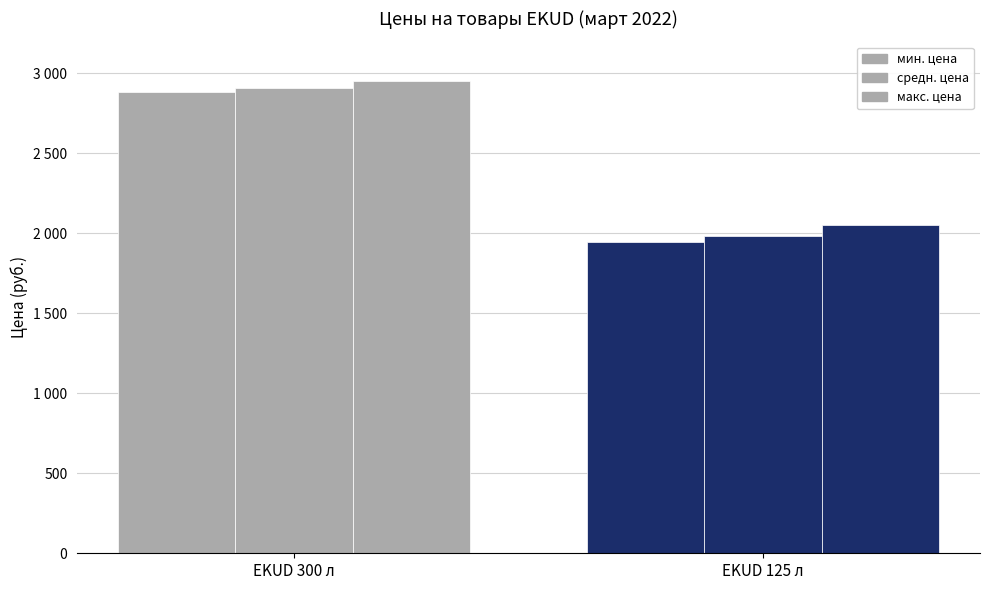

How many data points does each series have?

2